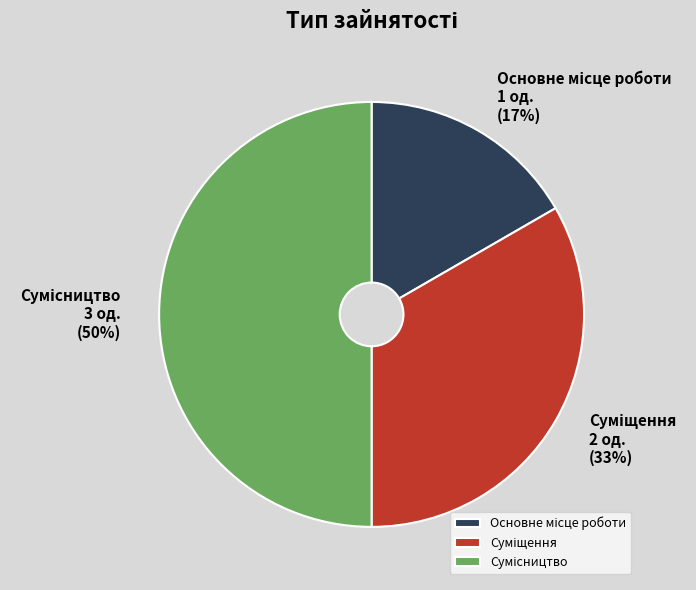

To the nearest percent, what is the difference between the largest and smallest slice percentages?

33%